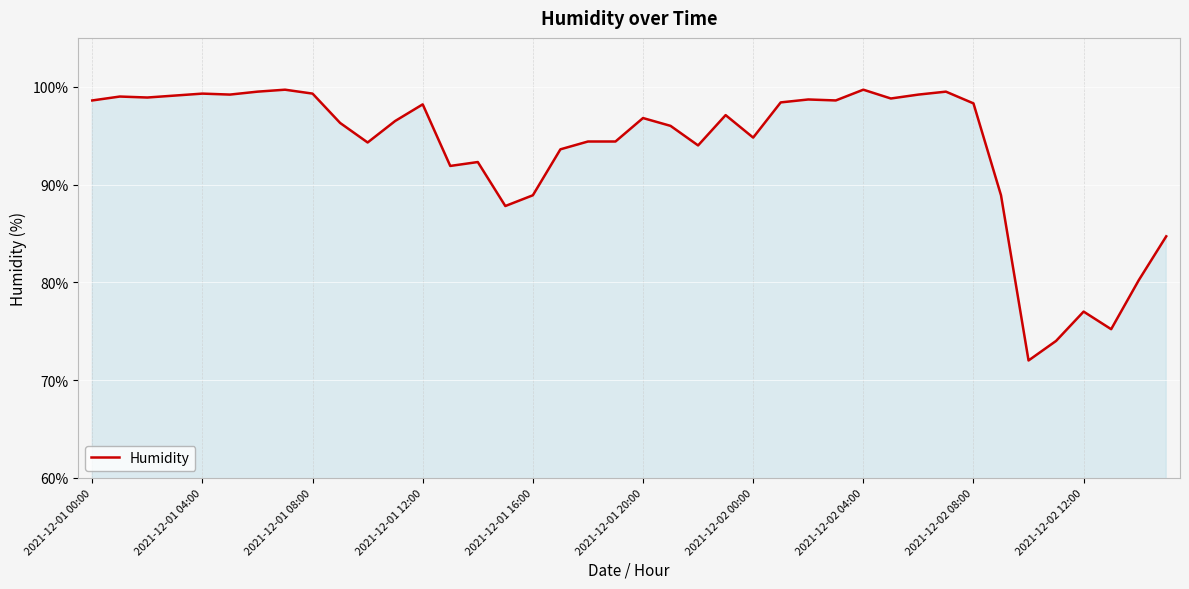

How many lines are shown in the chart?

1